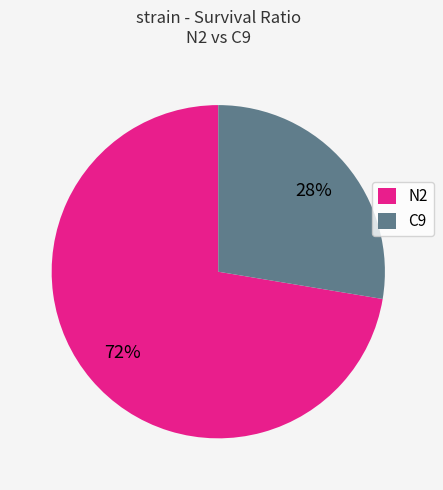

The N2 slice represents 72% of the pie. True or false?

True